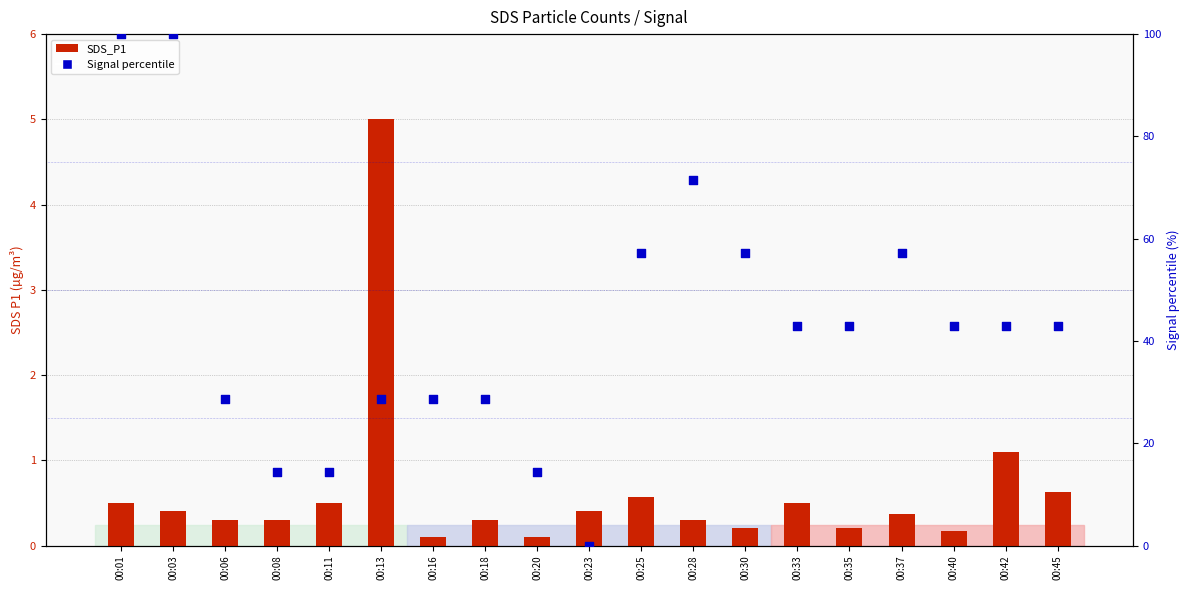

Which series has the largest total across all categories?

Signal percentile